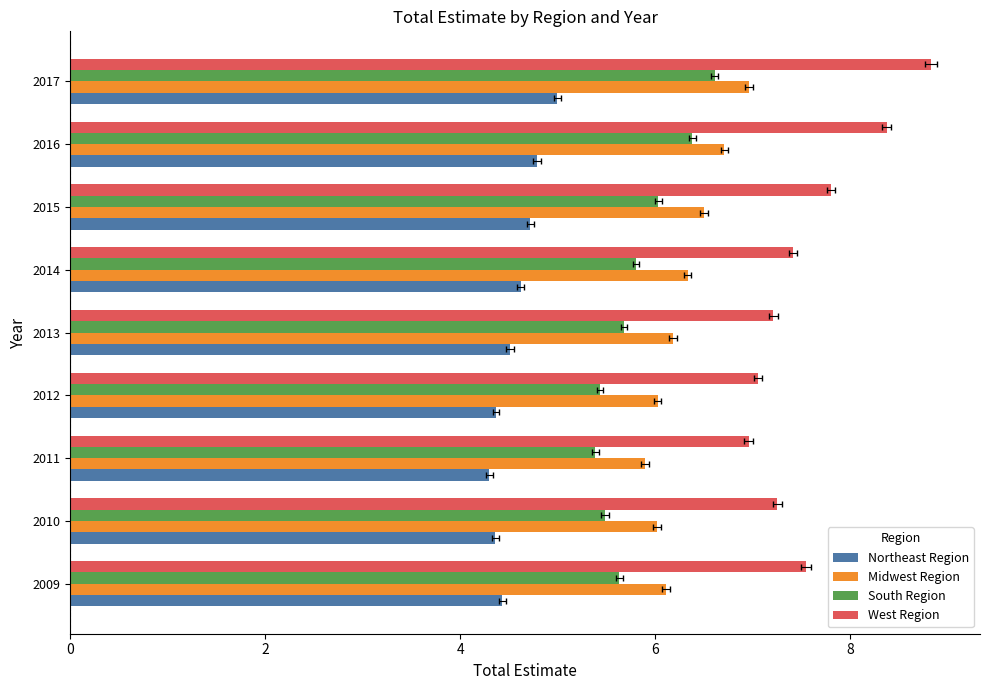

How many groups of bars are there?

9